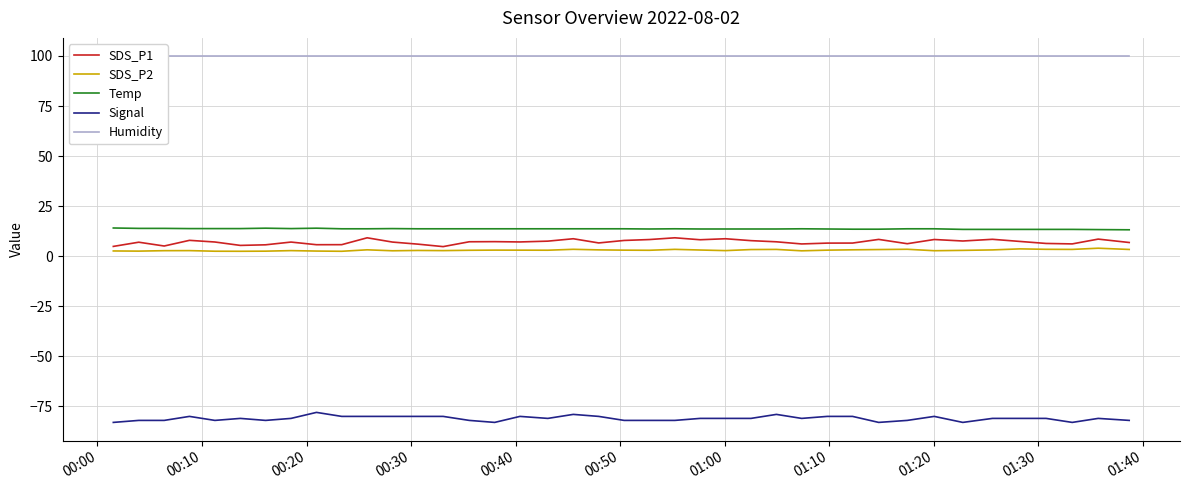

Which series has the widest spread of values?

Signal